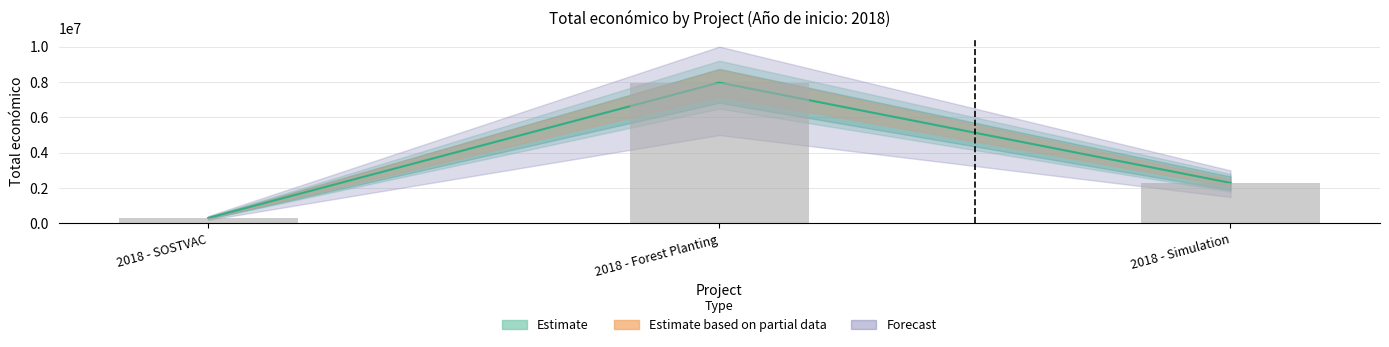

The chart shows a value of 7967413 at 2018 - Forest Planting. True or false?

True